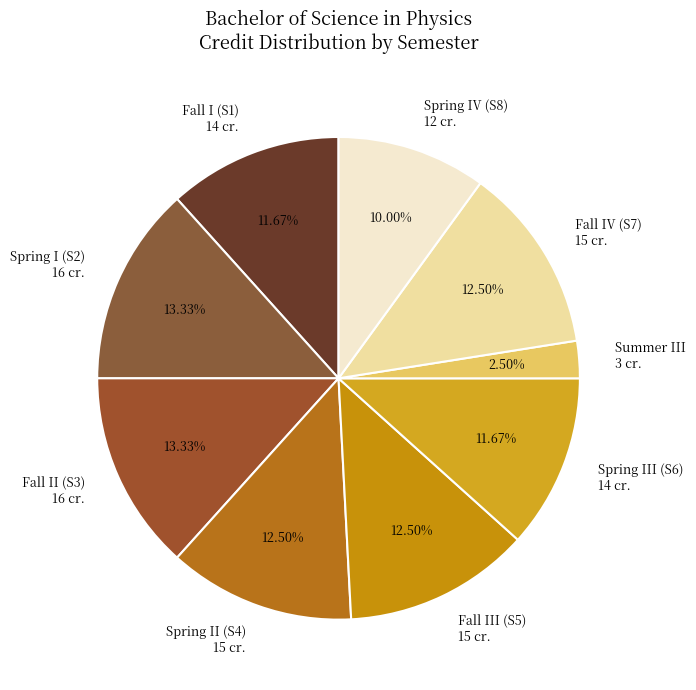

Which slice is the smallest?

Summer III